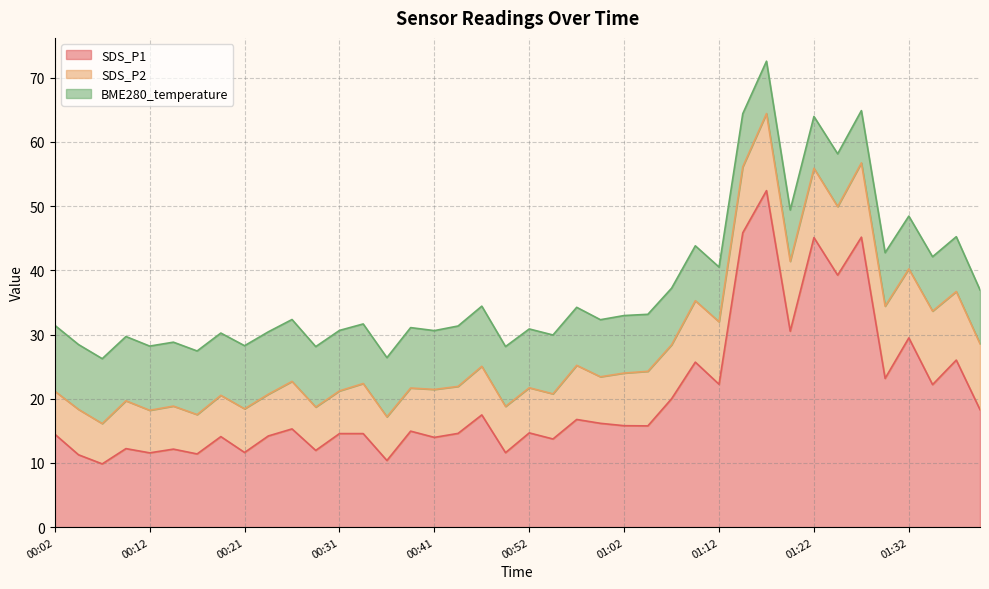

Reading right to left, transcribe all the data shown in this chart.

SDS_P1: 01:40=18.3	01:38=26.0	01:35=22.2	01:32=29.5	01:30=23.2	01:27=45.2	01:25=39.2	01:22=45.1	01:19=30.5	01:17=52.4	01:15=45.9	01:12=22.2	01:09=25.7	01:07=20.0	01:05=15.8	01:02=15.8	01:00=16.2	00:57=16.8	00:54=13.7	00:52=14.7	00:49=11.6	00:46=17.5	00:44=14.6	00:41=14.0	00:38=14.9	00:36=10.4	00:34=14.6	00:31=14.6	00:29=11.9	00:26=15.3	00:24=14.2	00:21=11.6	00:19=14.1	00:16=11.4	00:14=12.2	00:12=11.6	00:09=12.2	00:07=9.8	00:04=11.3	00:02=14.5
SDS_P2: 01:40=10.3	01:38=10.7	01:35=11.4	01:32=10.8	01:30=11.2	01:27=11.6	01:25=10.7	01:22=10.8	01:19=10.9	01:17=12.0	01:15=10.3	01:12=9.7	01:09=9.6	01:07=8.4	01:05=8.5	01:02=8.2	01:00=7.2	00:57=8.4	00:54=7.0	00:52=7.0	00:49=7.2	00:46=7.6	00:44=7.3	00:41=7.5	00:38=6.7	00:36=6.8	00:34=7.8	00:31=6.7	00:29=6.8	00:26=7.4	00:24=6.5	00:21=6.8	00:19=6.4	00:16=6.1	00:14=6.7	00:12=6.6	00:09=7.5	00:07=6.3	00:04=7.1	00:02=6.7
BME280_temperature: 01:40=8.4	01:38=8.5	01:35=8.5	01:32=8.2	01:30=8.3	01:27=8.1	01:25=8.2	01:22=8.1	01:19=8.0	01:17=8.2	01:15=8.3	01:12=8.5	01:09=8.6	01:07=8.8	01:05=8.9	01:02=9.0	01:00=8.9	00:57=9.0	00:54=9.2	00:52=9.2	00:49=9.3	00:46=9.4	00:44=9.4	00:41=9.2	00:38=9.4	00:36=9.2	00:34=9.3	00:31=9.4	00:29=9.4	00:26=9.6	00:24=9.7	00:21=9.8	00:19=9.7	00:16=9.9	00:14=10.0	00:12=10.0	00:09=10.0	00:07=10.1	00:04=10.1	00:02=10.3